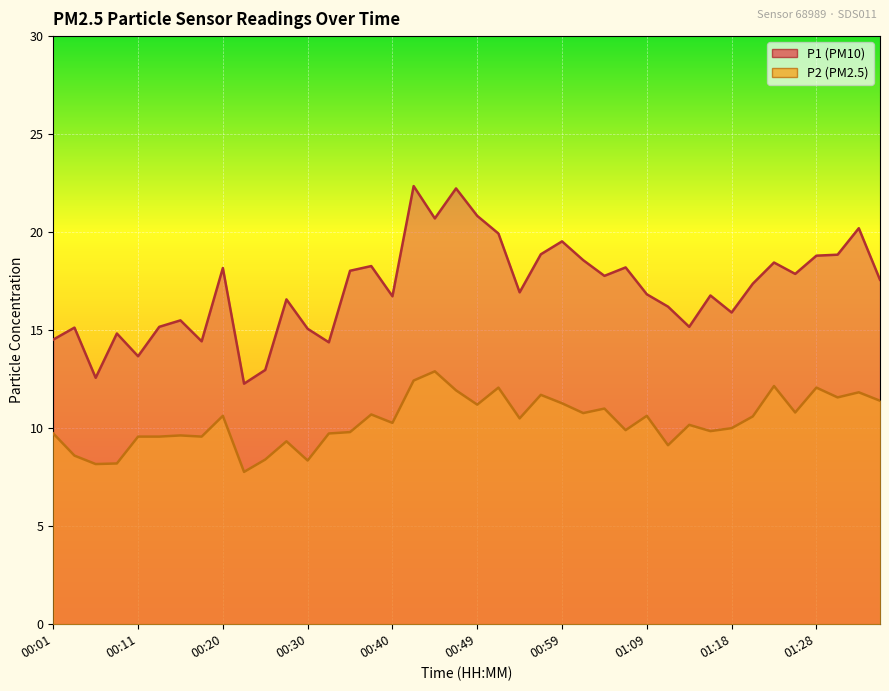

Is the value of P1 line at 21 greater than the value of P2 line at 31?

Yes